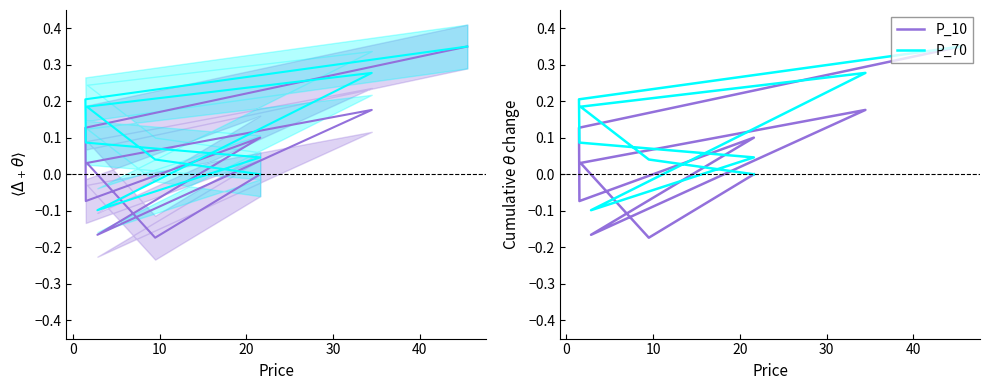

True or false: P_10 and P_70 intersect in this chart.

True